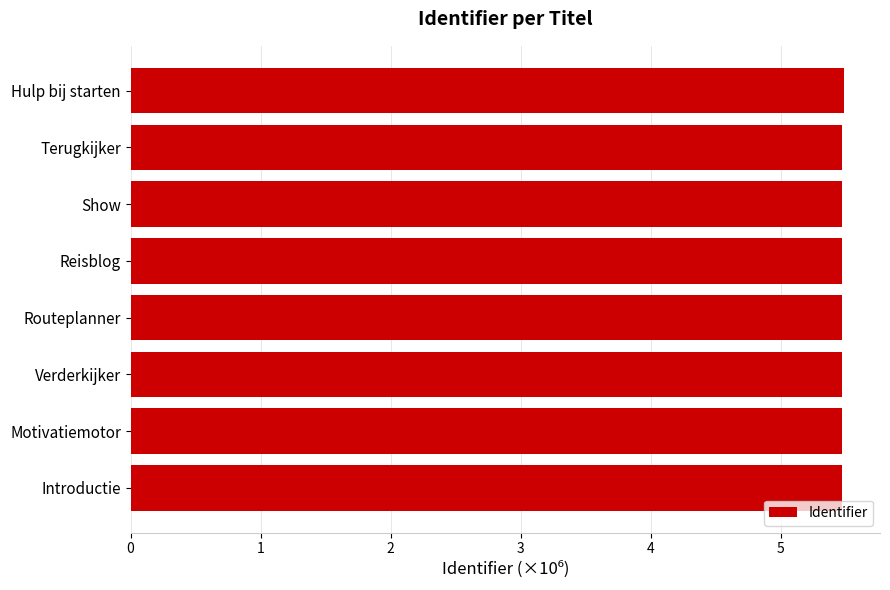

Approximately how many times larger is the value at Show compared to Motivatiemotor?

1.0